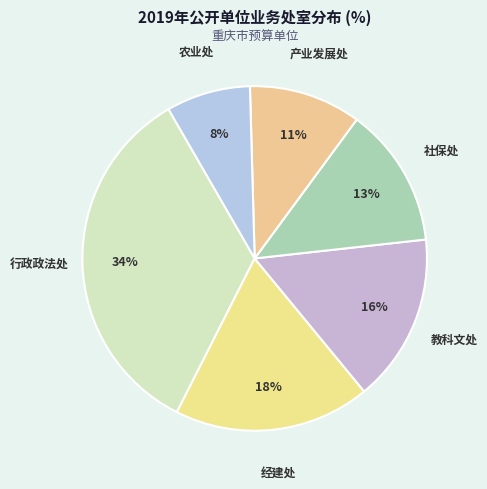

To the nearest percent, what is the difference between the 教科文处 and 社保处 slice percentages?

3%